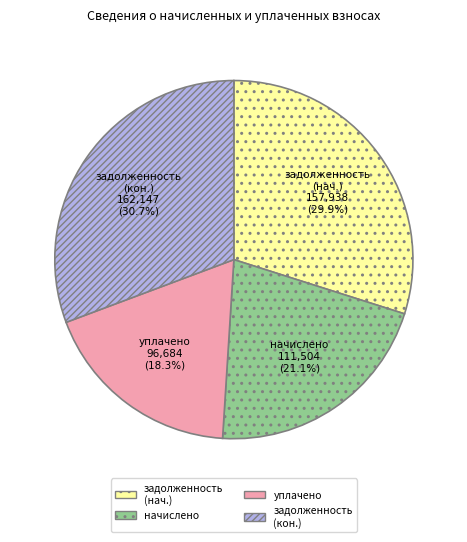

Is there any slice that represents more than half of the pie?

No